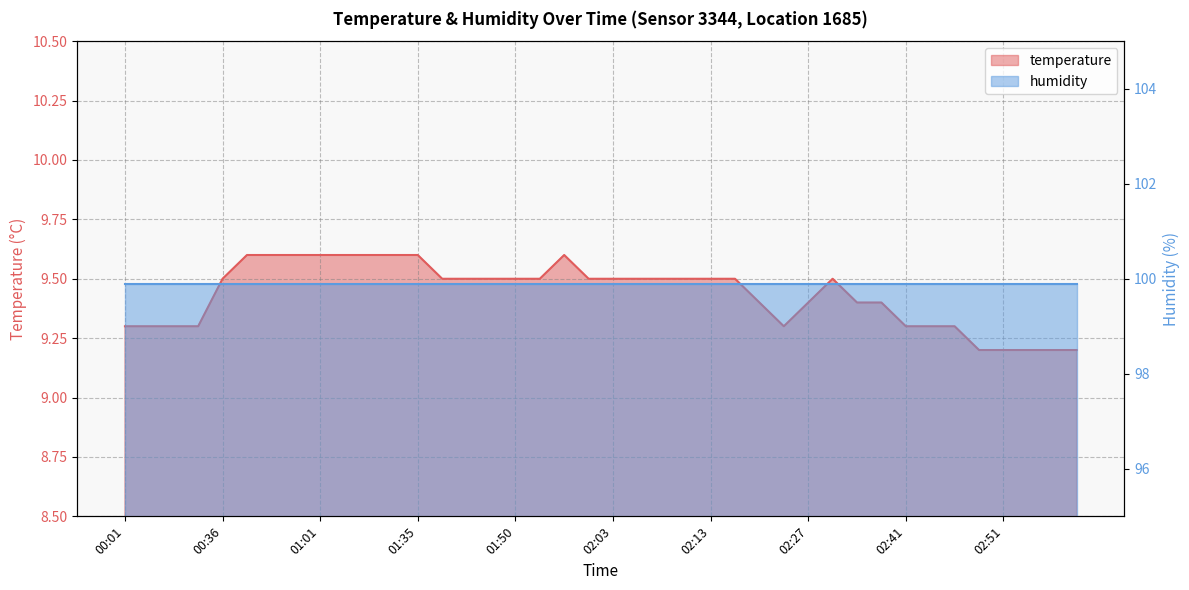

How many points are lower than both their immediate neighbors (excluding endpoints)?

1